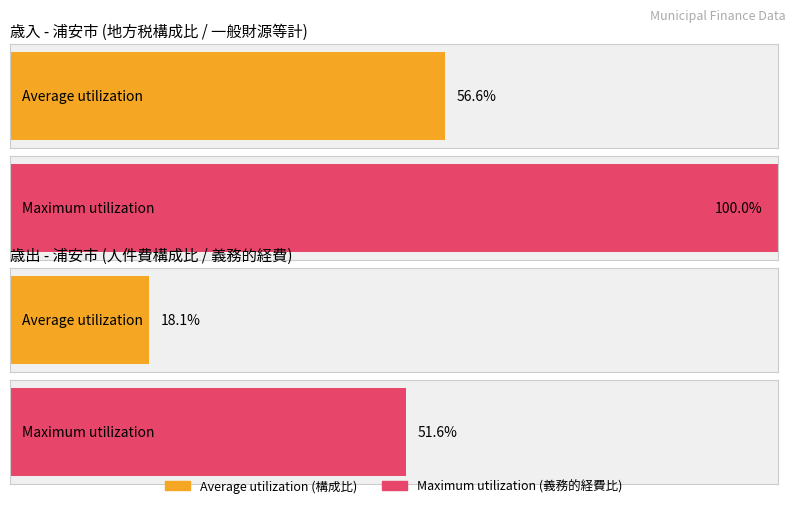

Is the value of Average utilization at 地方税 (一般財源) greater than the value of Maximum utilization at 地方税 (一般財源)?

No